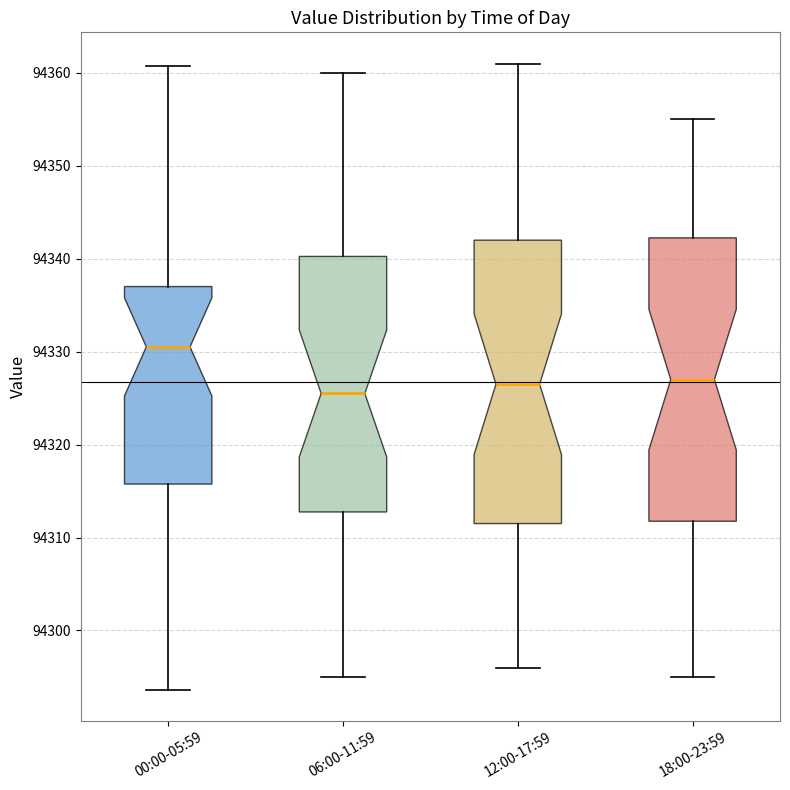

Reading left to right, read every box against the y-axis: the position of its median line, the range the box covers, and the ends of its whiskers. The values are not printed on the chart, so give them approximately, as read against the axis.

00:00-05:59: median 94331, box 94316 to 94337, whiskers 94294 to 94361
06:00-11:59: median 94326, box 94313 to 94340, whiskers 94295 to 94360
12:00-17:59: median 94327, box 94312 to 94342, whiskers 94296 to 94361
18:00-23:59: median 94327, box 94312 to 94342, whiskers 94295 to 94355